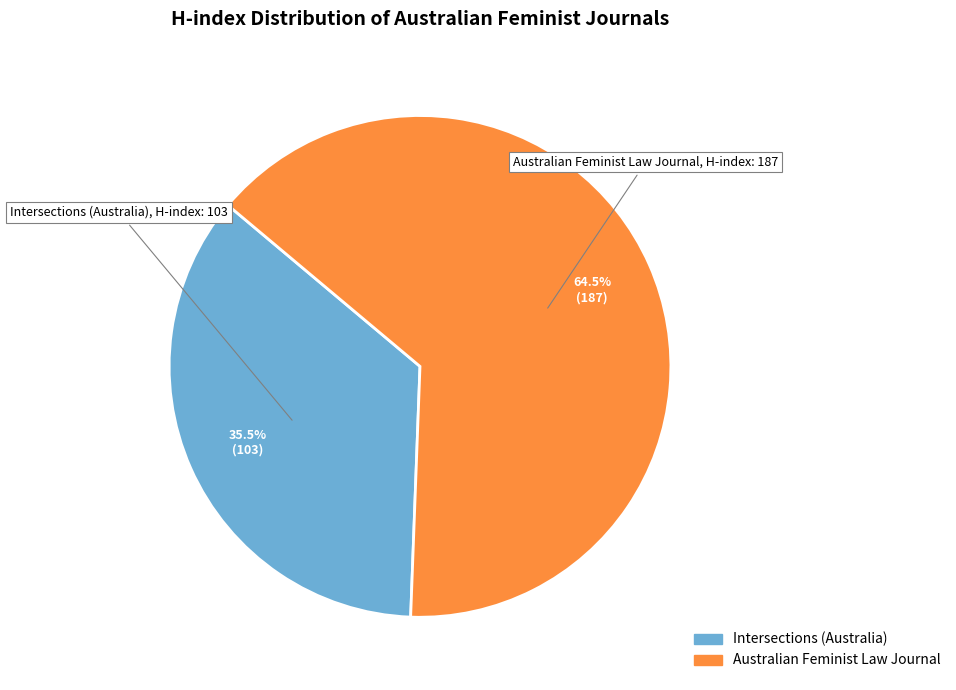

What is the majority slice?

Australian Feminist Law Journal